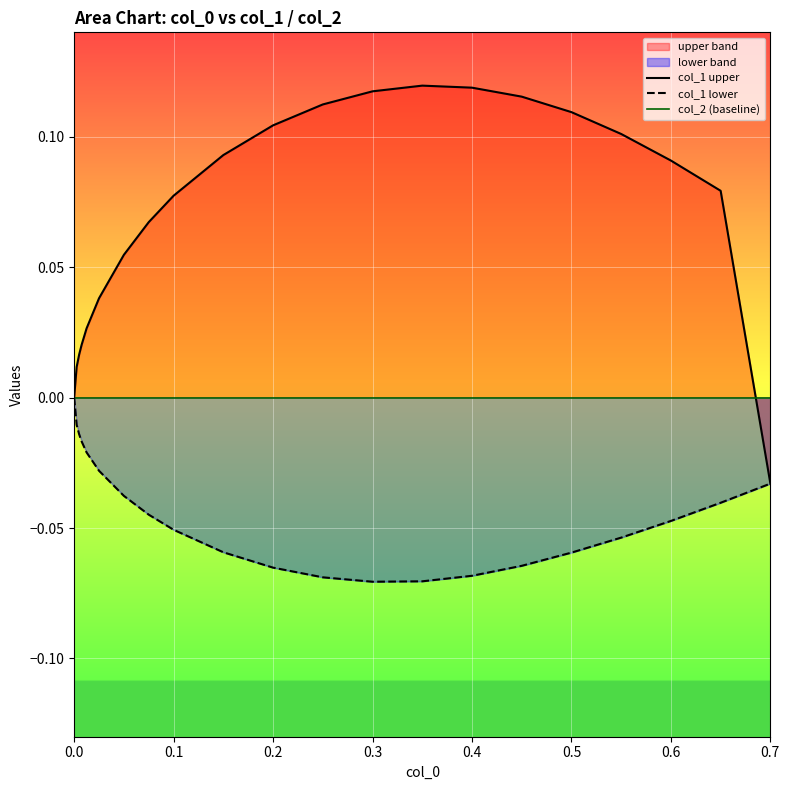

What position from the left is 20?

21